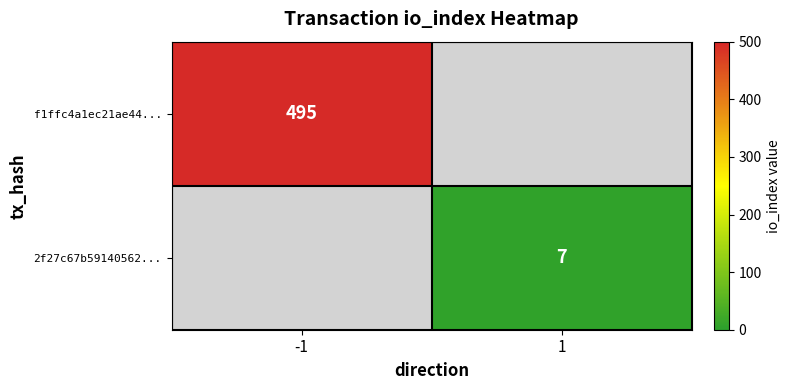

The f1ffc4a1ec21ae44... series shows 833 at -1. True or false?

False